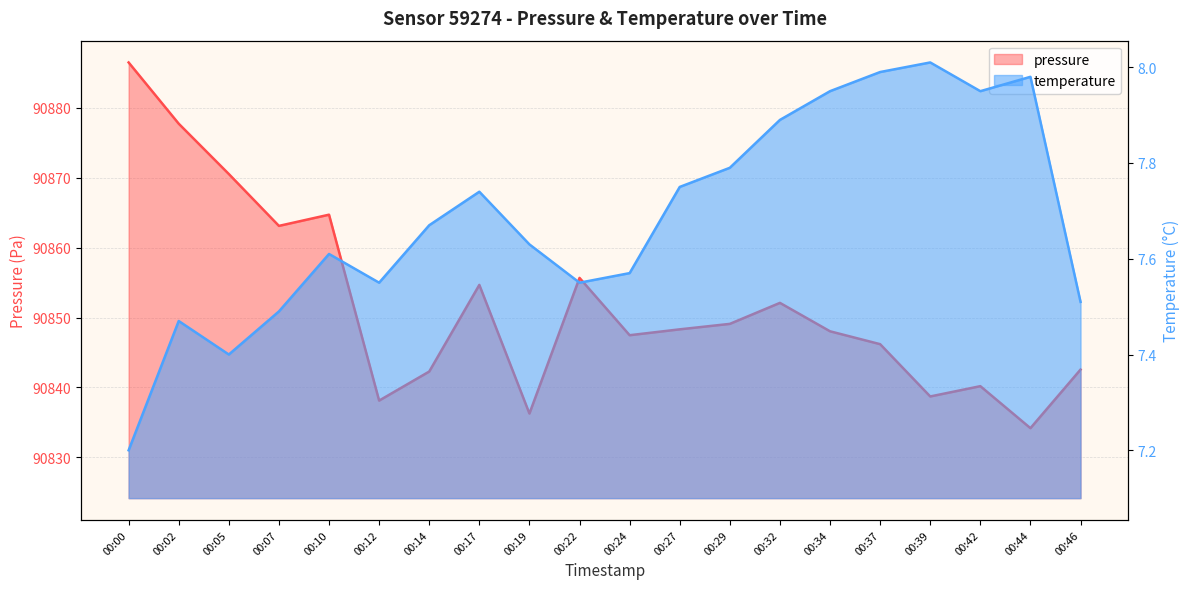

True or false: pressure and temperature intersect in this chart.

False